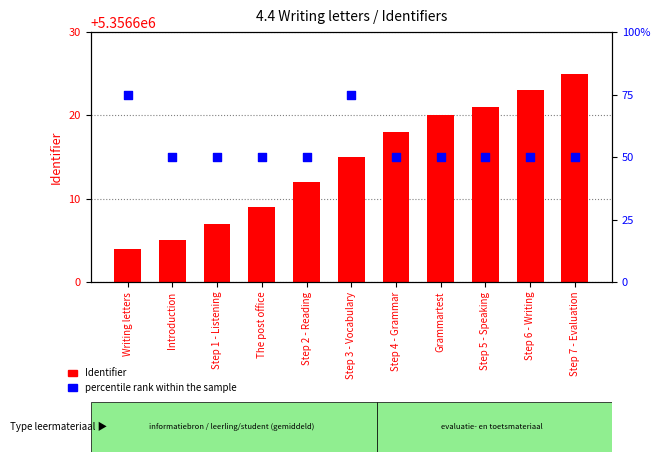

What is the total value across all series at Step 4 - Grammar?

5356668